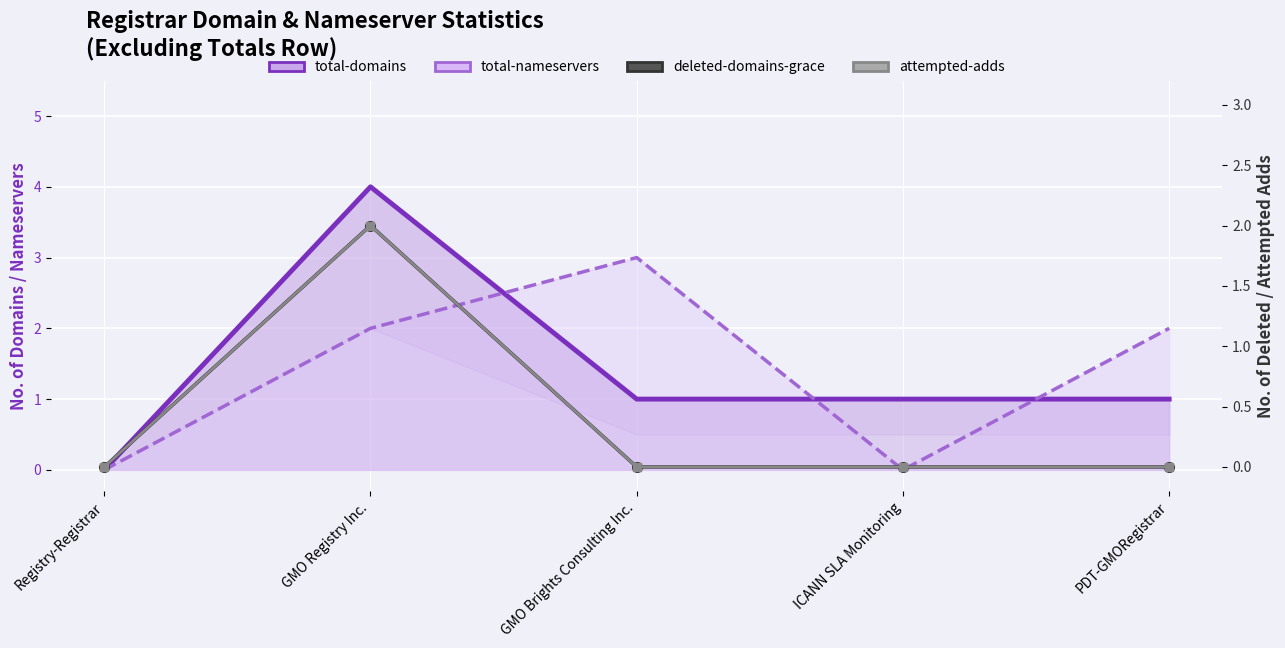

True or false: attempted-adds and deleted-domains-grace intersect in this chart.

False